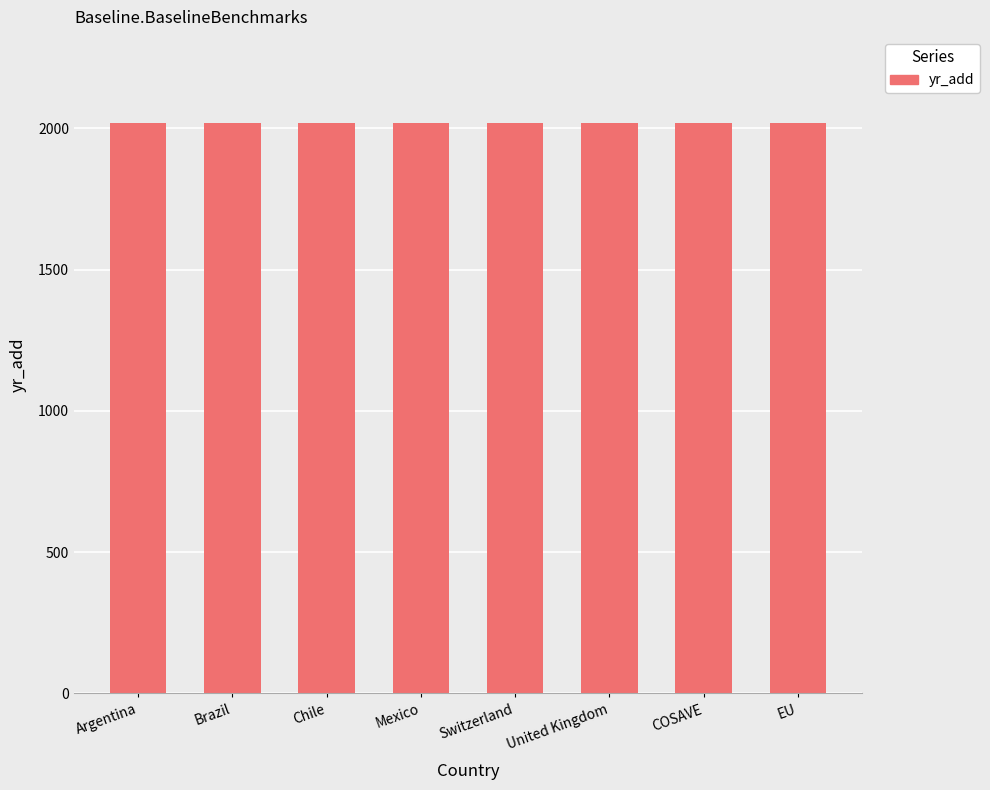

What is the smallest value displayed?

2018